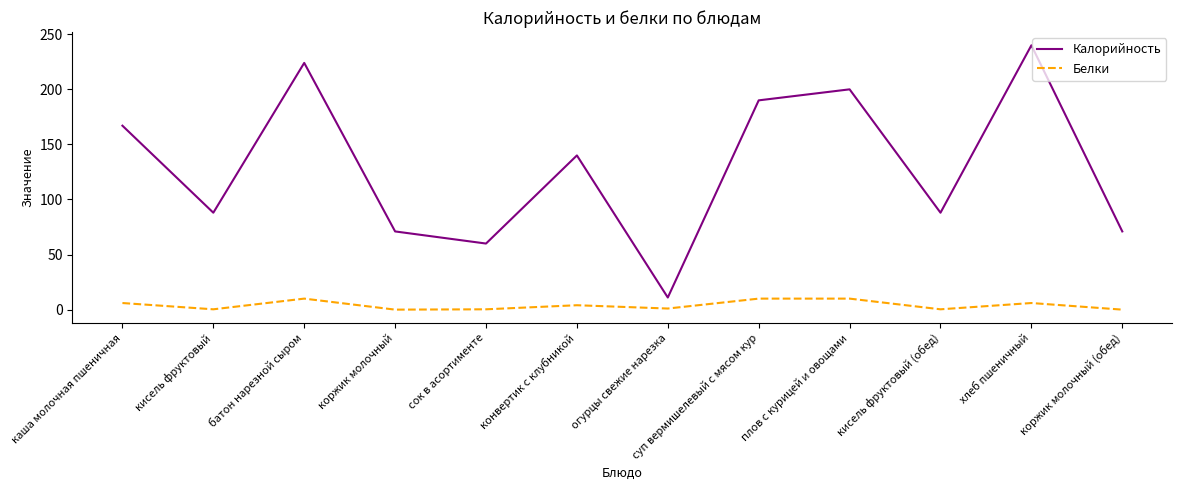

Which series has the largest total across all categories?

Калорийность